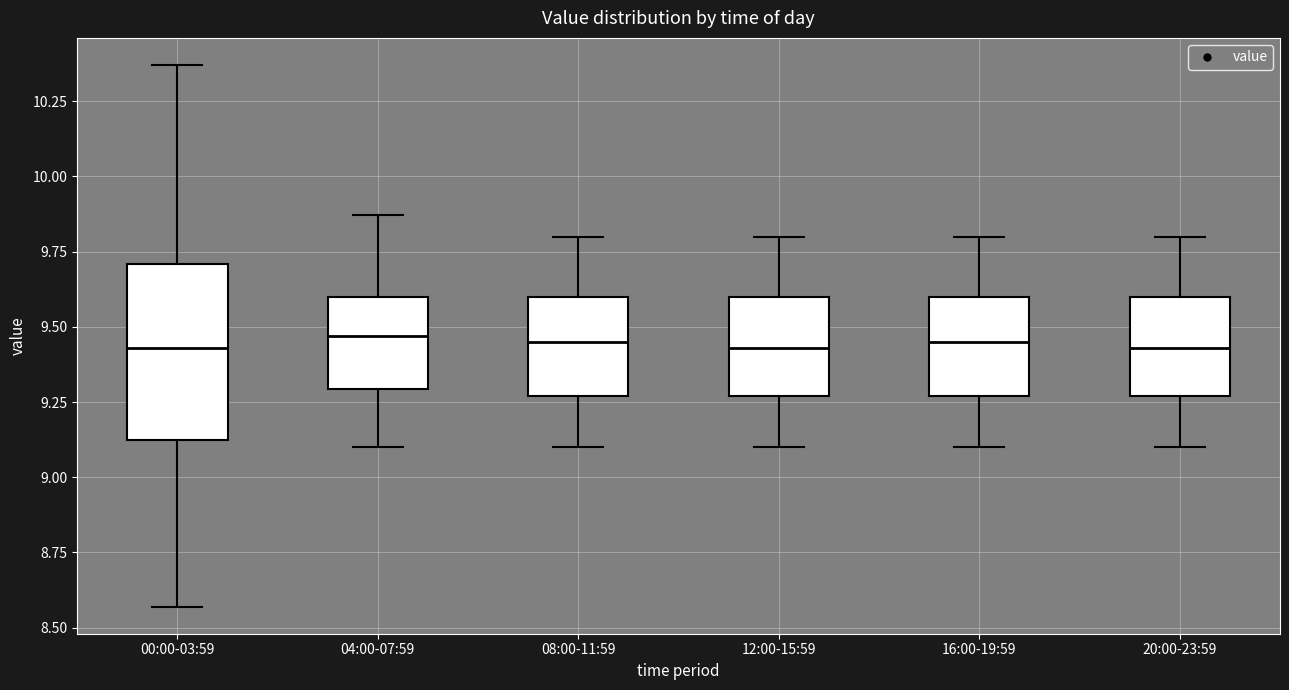

Where is the upper edge of the box for 12:00-15:59 on the y-axis? The values are not printed on the chart, so give them approximately, as read against the axis.

9.60